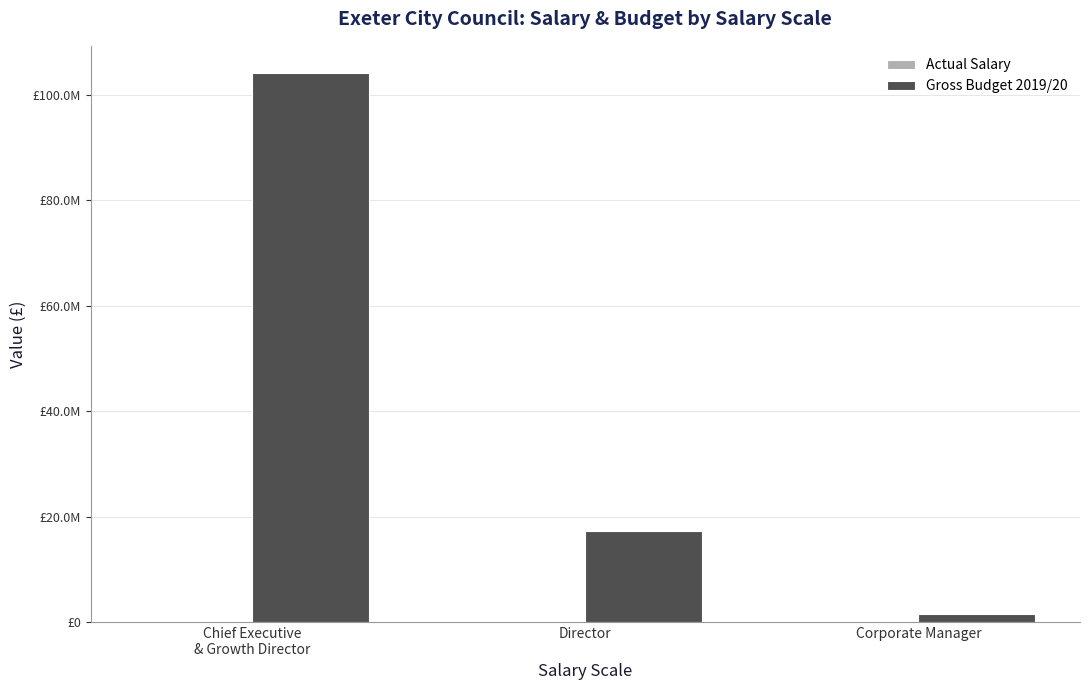

What is the total value across all series at Corporate Manager?

1732792